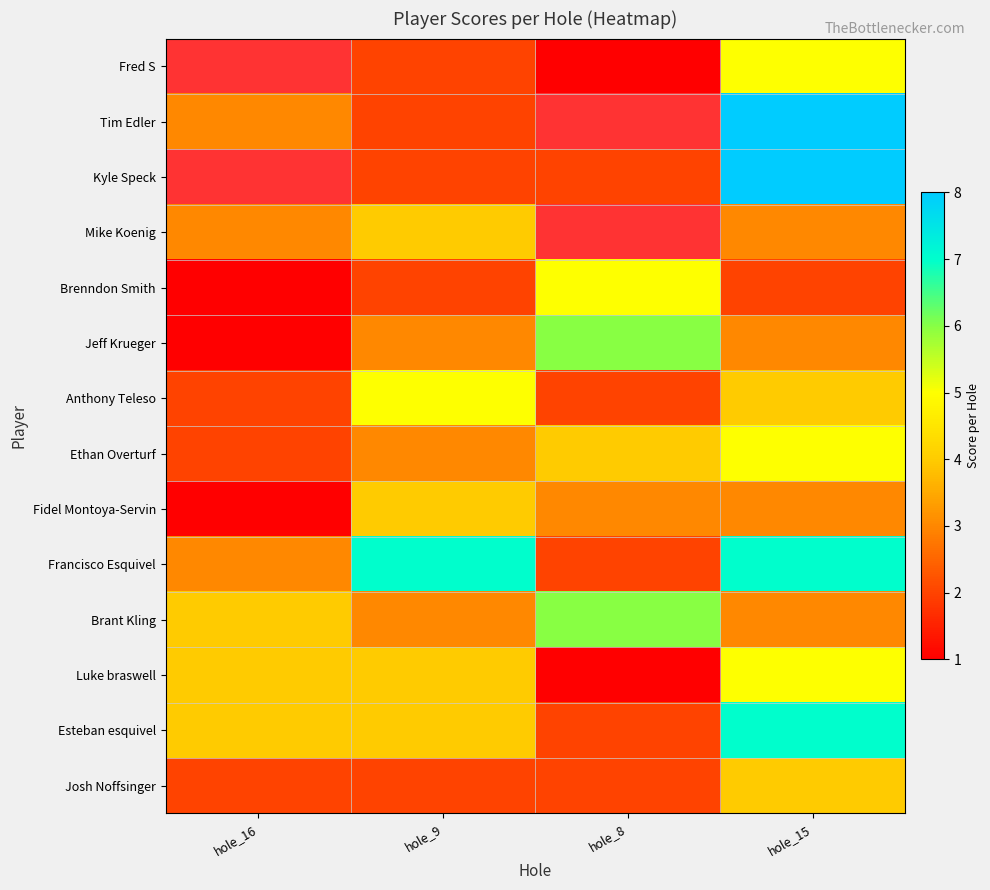

Which category has the highest value across all series?

hole_15